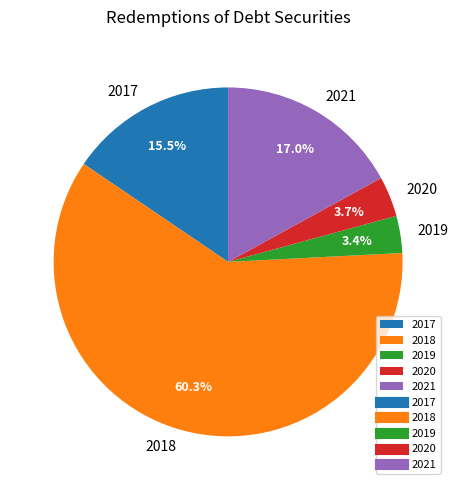

Is it true that 2021 is 17% of the pie?

True